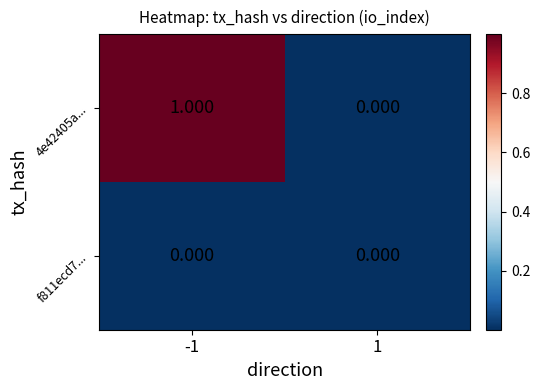

What is the maximum value shown in the chart?

1